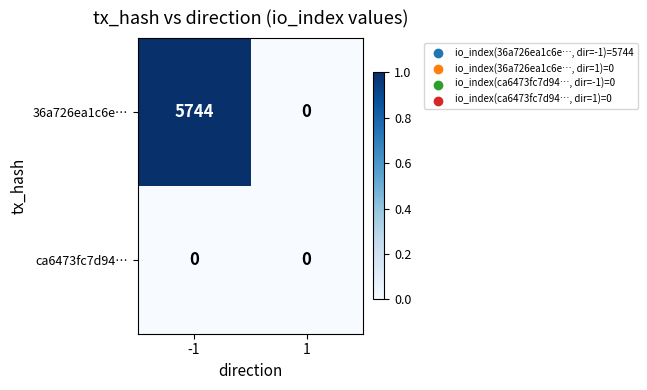

Reading right to left, what are all the values shown in this chart?

36a726ea1c6e…: 1=0	-1=5744
ca6473fc7d94…: 1=0	-1=0